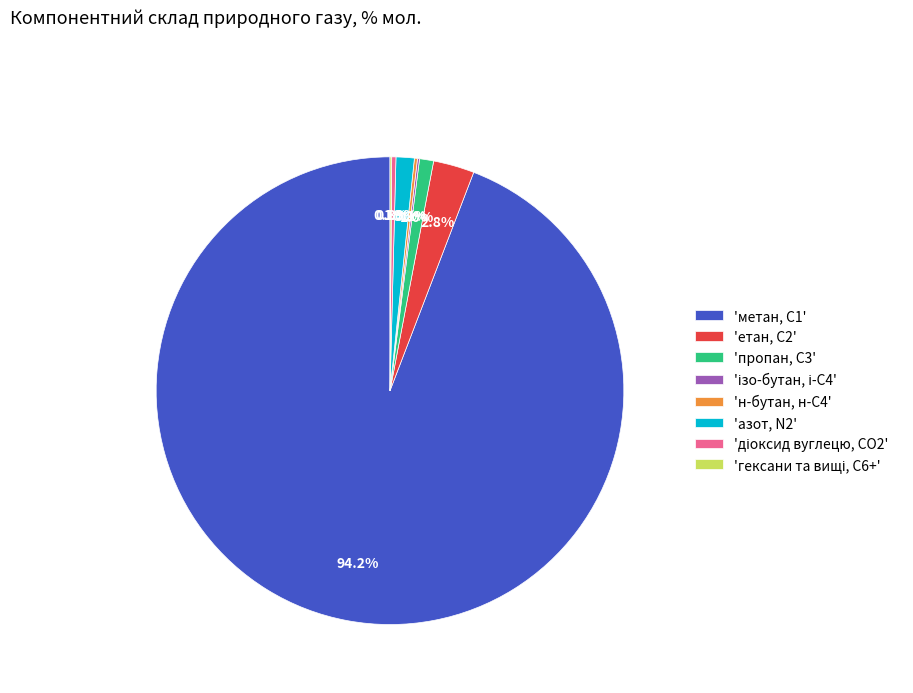

How much of the chart is everything except 'азот, N2'?

98.7%